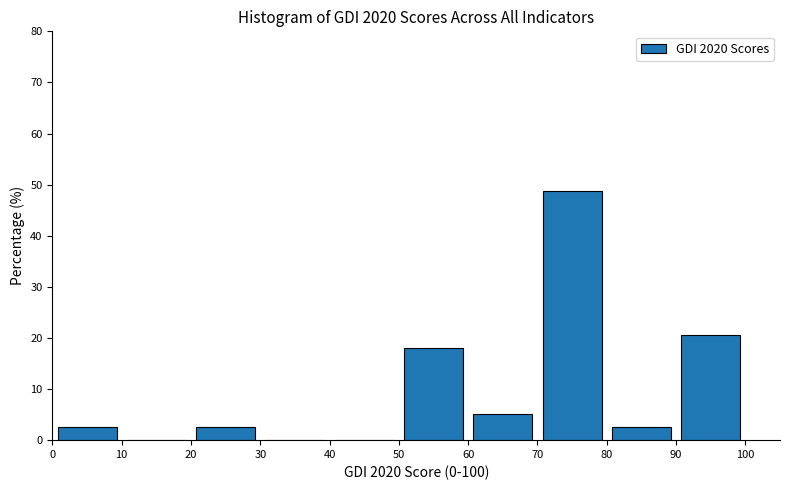

Over which range of the x-axis is the bar tallest?

70 to 80